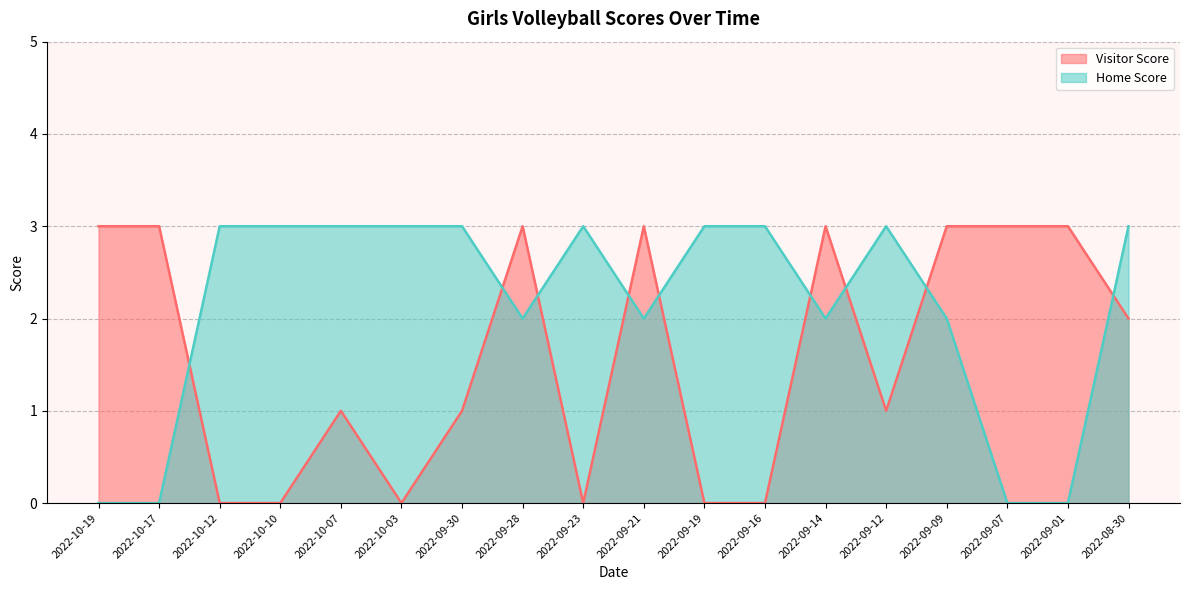

At which category is the sum across all series the highest?

2022-09-28